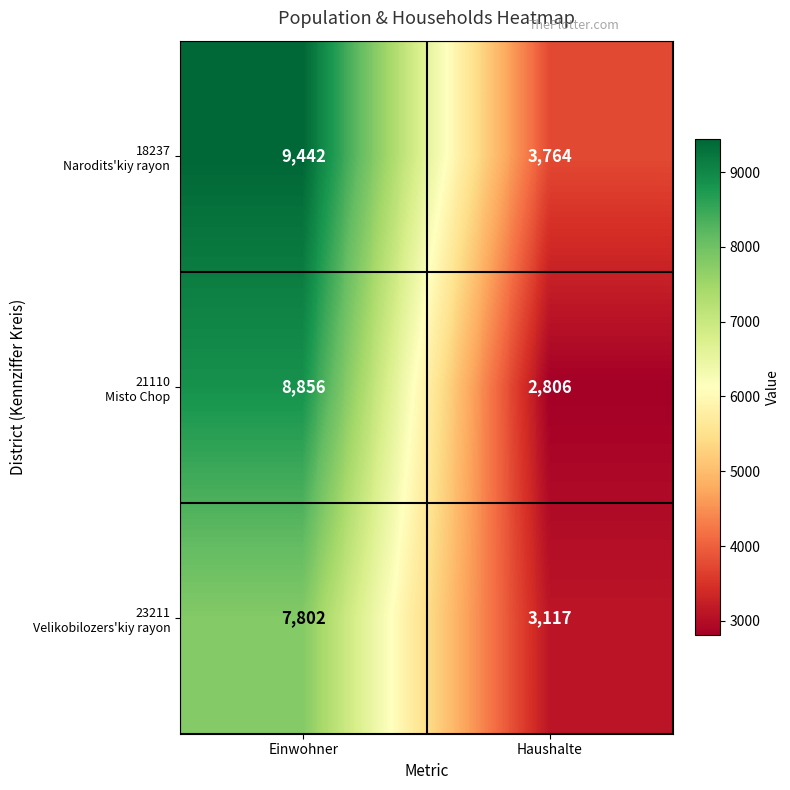

Which label corresponds to the smallest value in the chart?

Haushalte